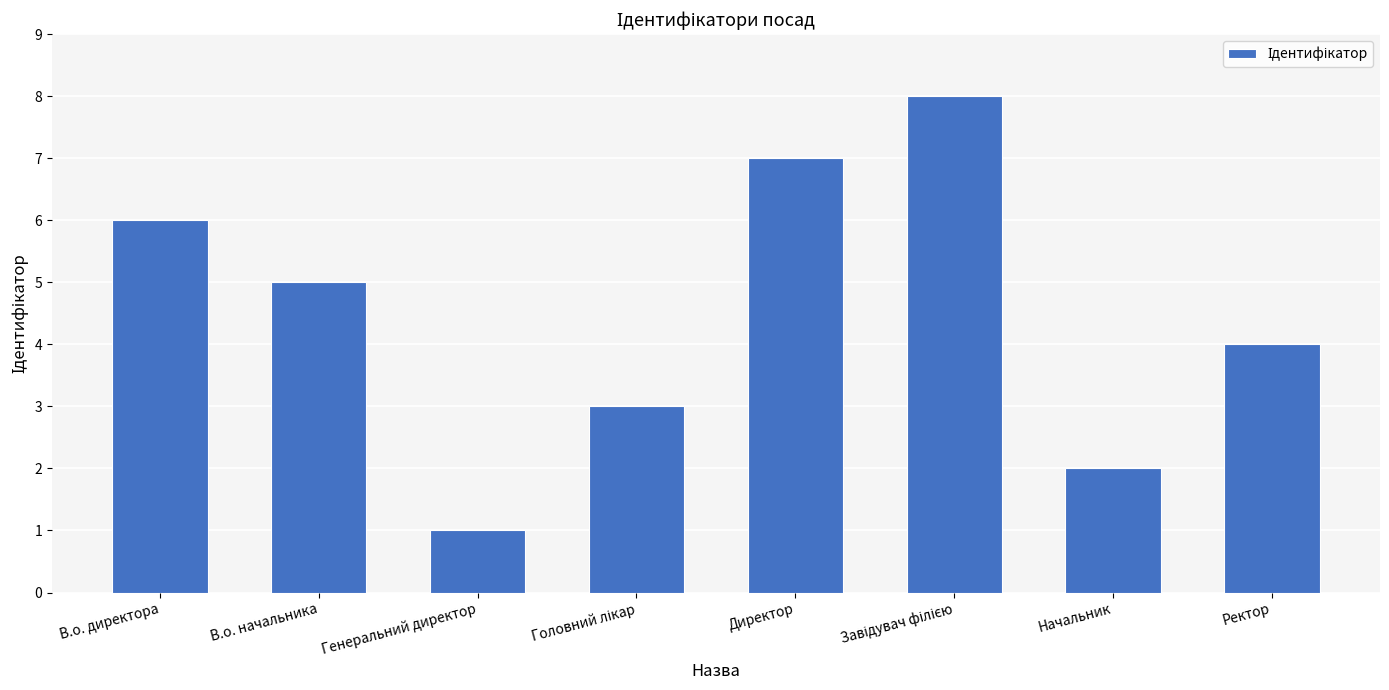

What is the change in value from В.о. начальника to Ректор?

-1